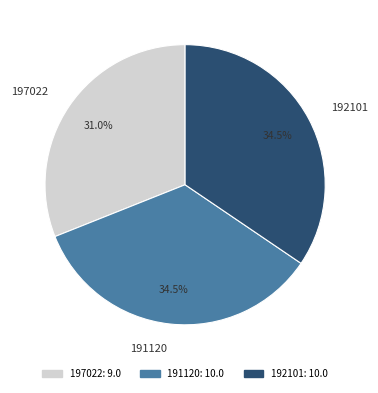

Which has a higher value, 197022 or 191120?

191120